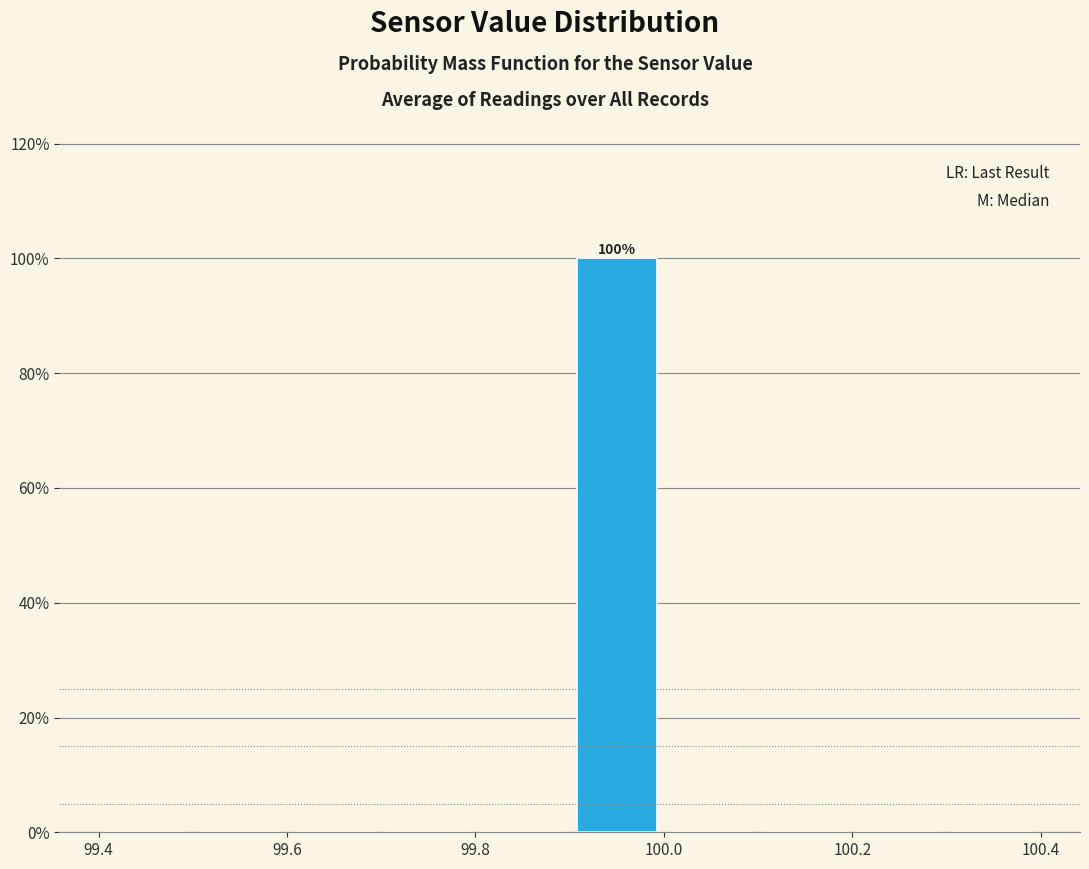

Which range on the x-axis has the tallest bar?

99.9 to 100.0